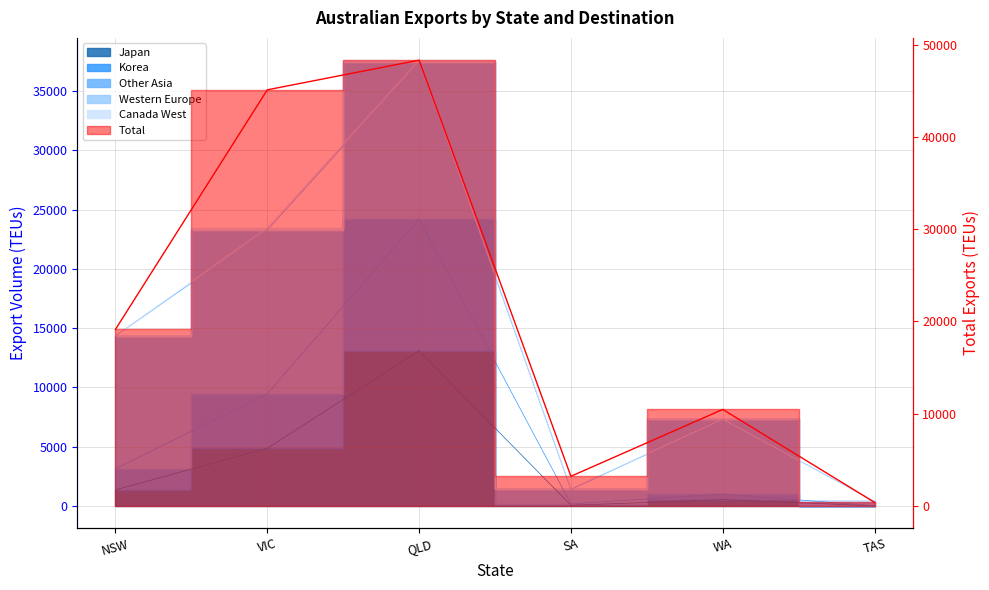

What is the difference between the second highest and minimum values?

44742